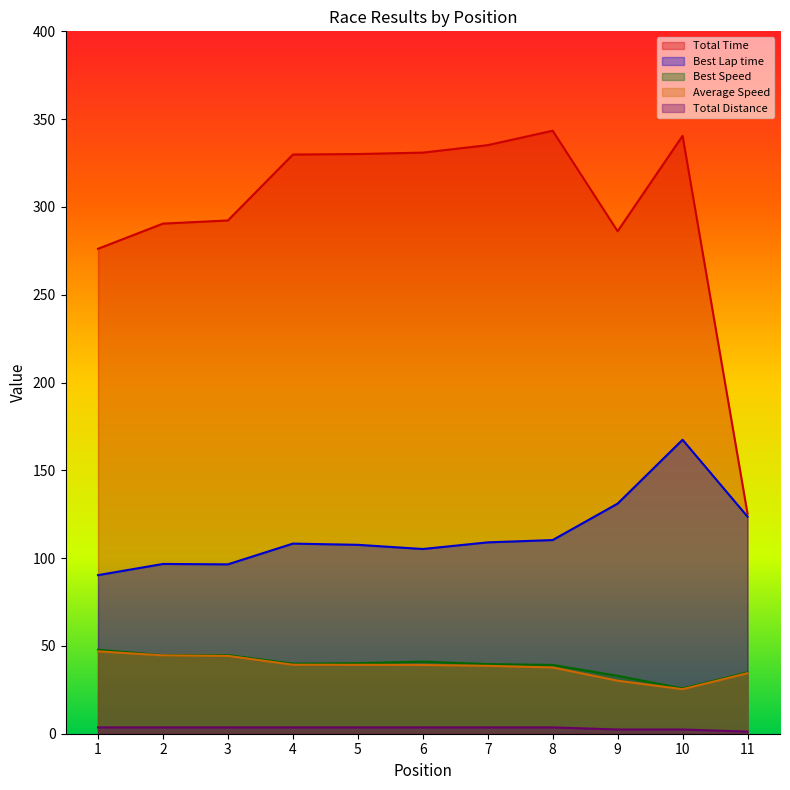

True or false: Total Time and Best Lap time intersect in this chart.

False